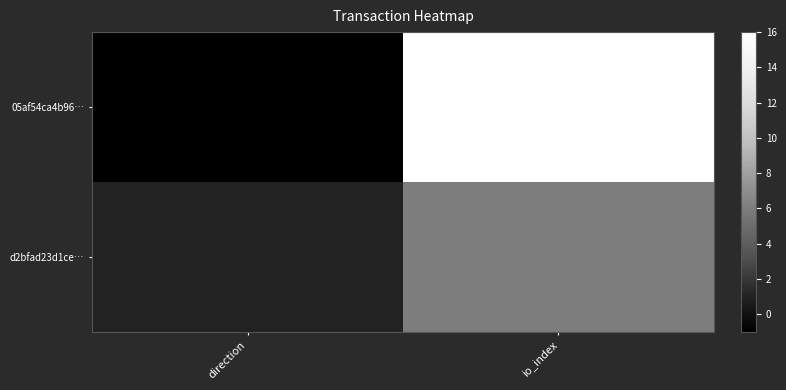

Reading left to right, transcribe all the data shown in this chart.

05af54ca4b96…: direction=-1	io_index=16
d2bfad23d1ce…: direction=1	io_index=6